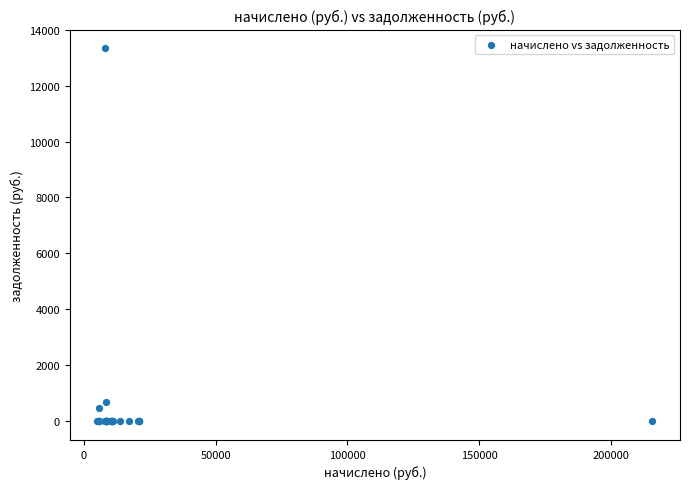

What Y value in the scatter plot is closest to 6667?

699.7